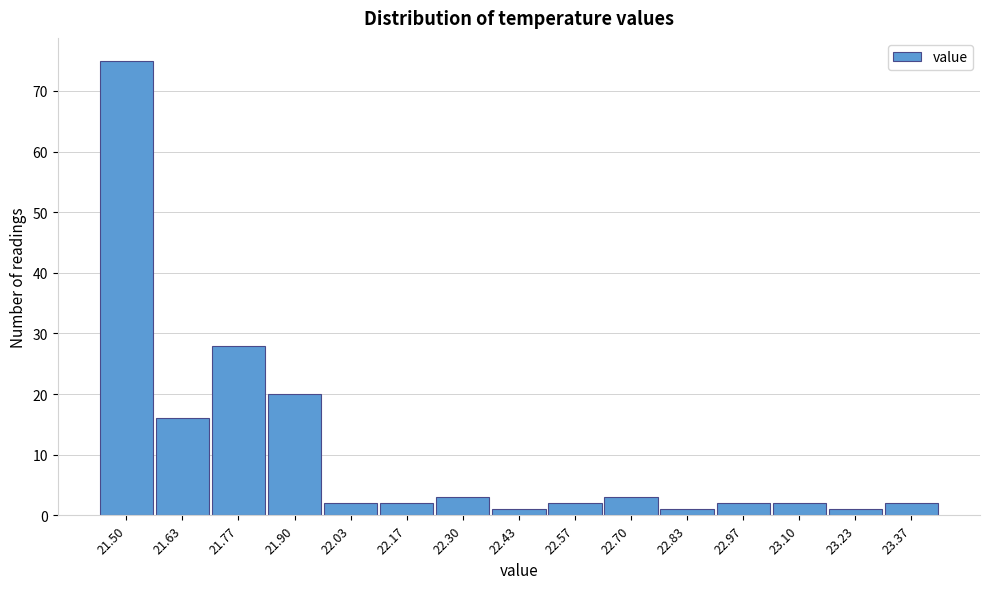

Reading left to right, what are all the values shown in this chart?

21.50=75	21.63=16	21.77=28	21.90=20	22.03=2	22.17=2	22.30=3	22.43=1	22.57=2	22.70=3	22.83=1	22.97=2	23.10=2	23.23=1	23.37=2